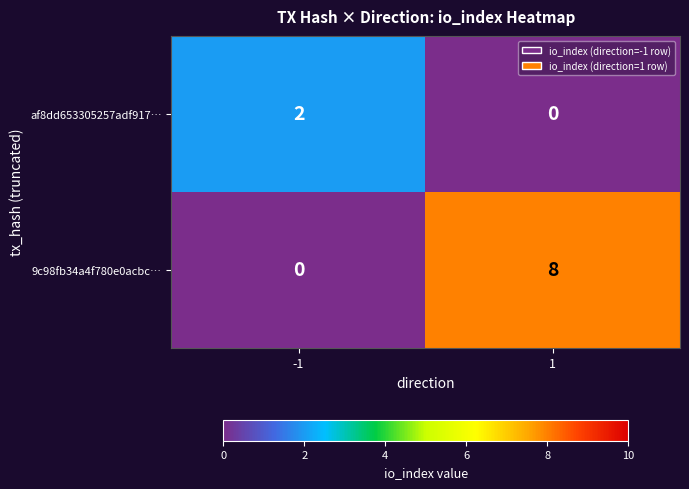

Reading left to right, what are all the values shown in this chart?

af8dd653305257adf917…: 2	0
9c98fb34a4f780e0acbc…: 0	8